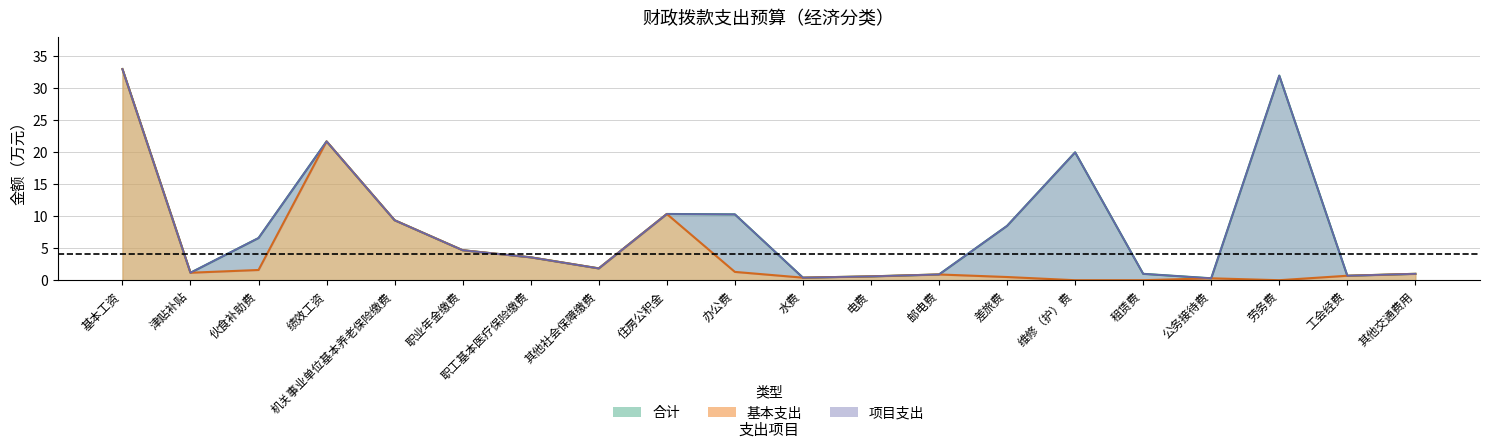

Which series has the largest range (max minus min)?

基本支出